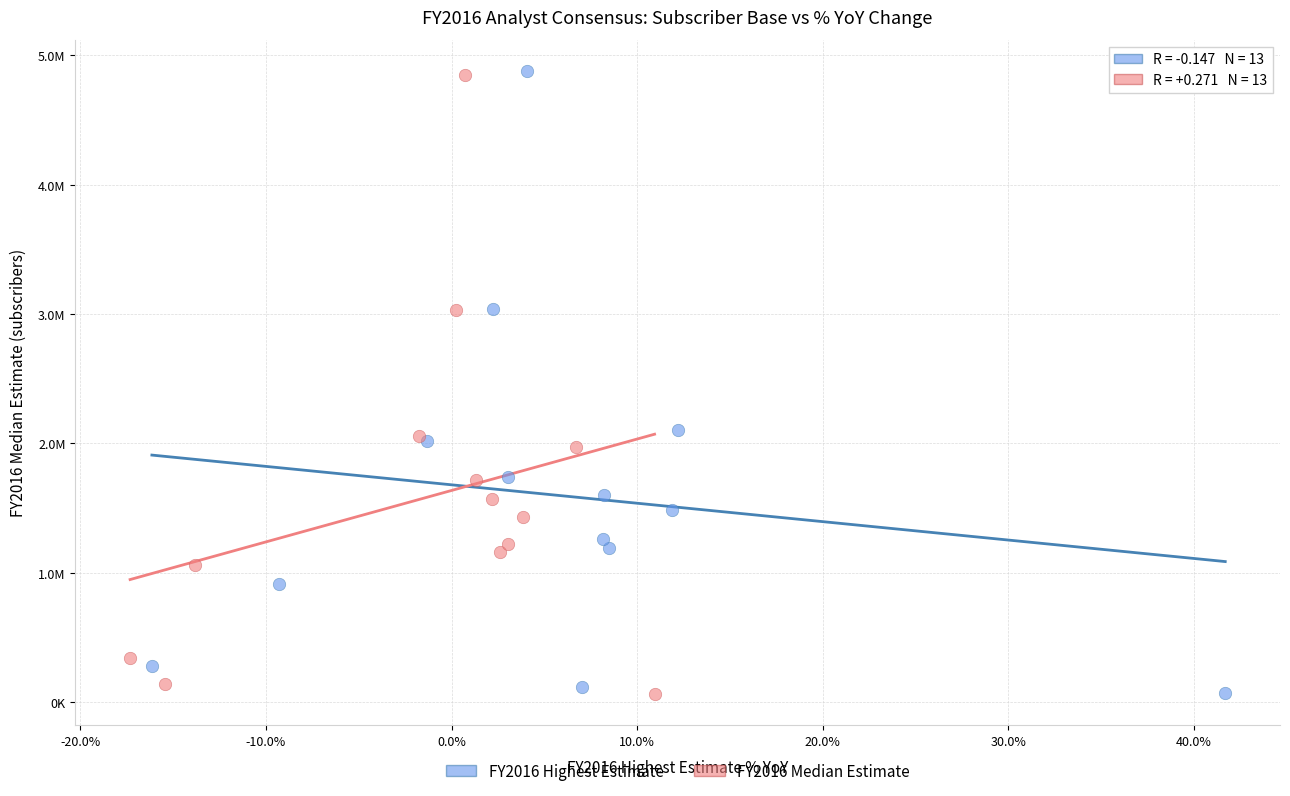

What are all the series names shown in the legend?

FY2016 Highest Estimate, FY2016 Median Estimate